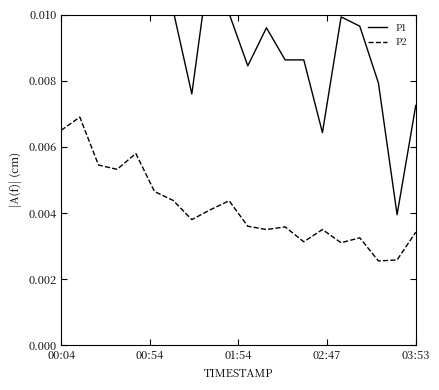

What are all the series names shown in the legend?

P1, P2